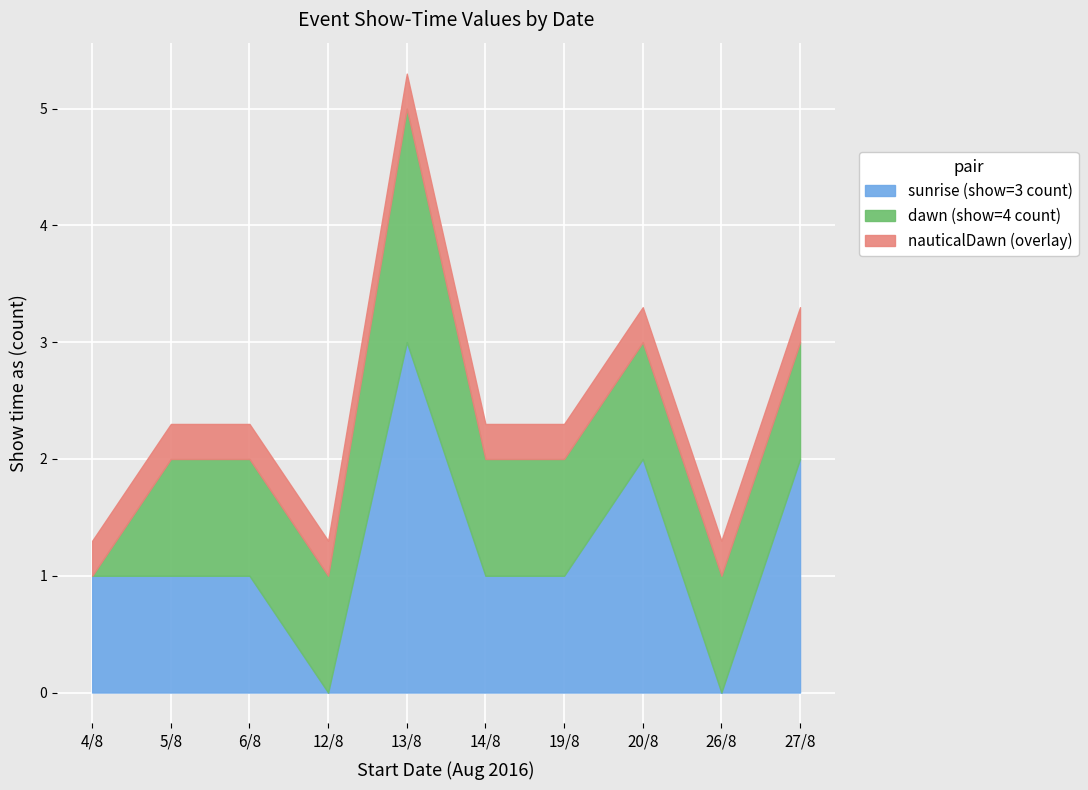

Is it true that sunrise (show=3 count) equals 3.0 at 27/8?

False